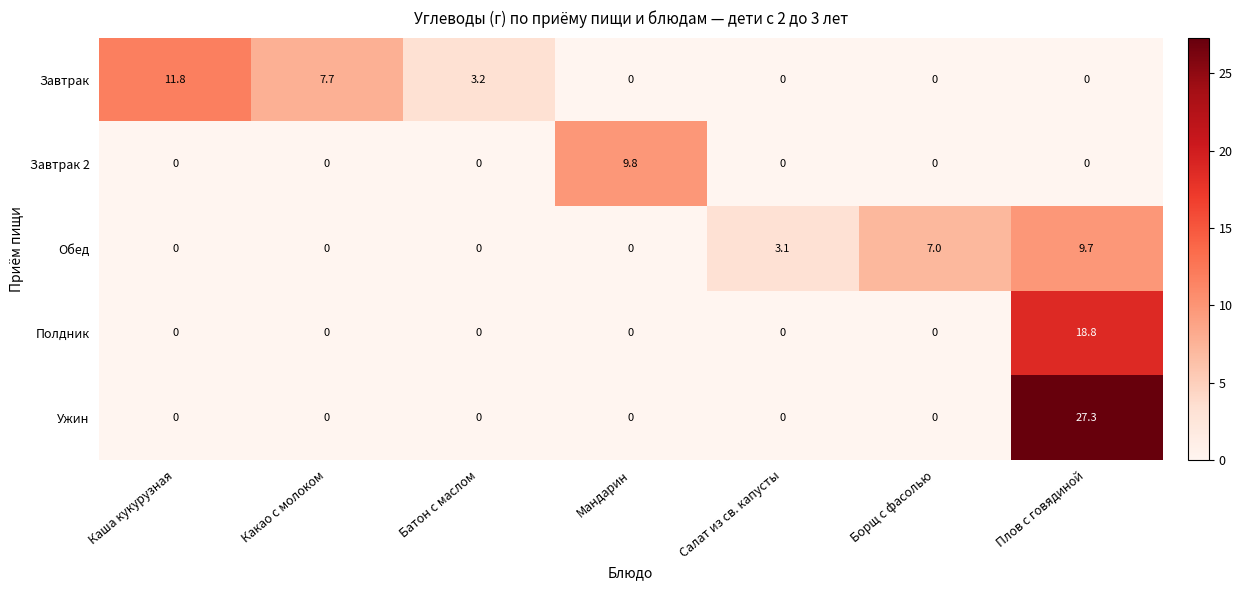

List the series in order of their peak value, lowest first.

Обед, Завтрак 2, Завтрак, Полдник, Ужин